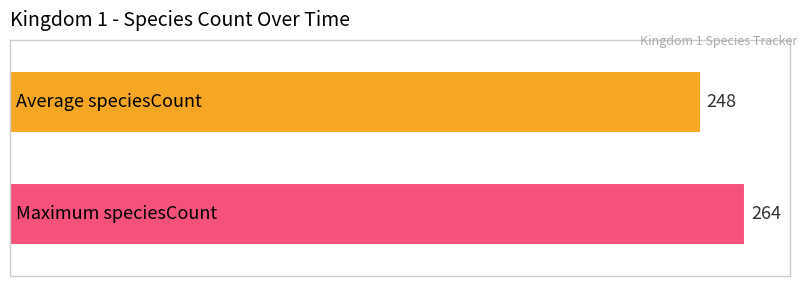

What is the minimum value shown in the chart?

248